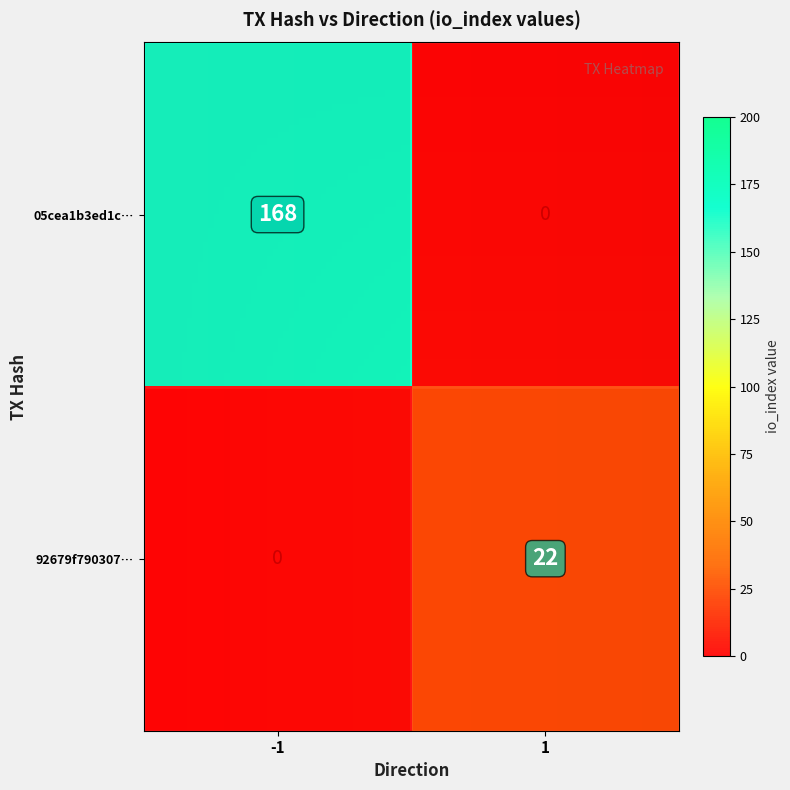

True or false: 92679f790307… has a value of 0 at -1.

True